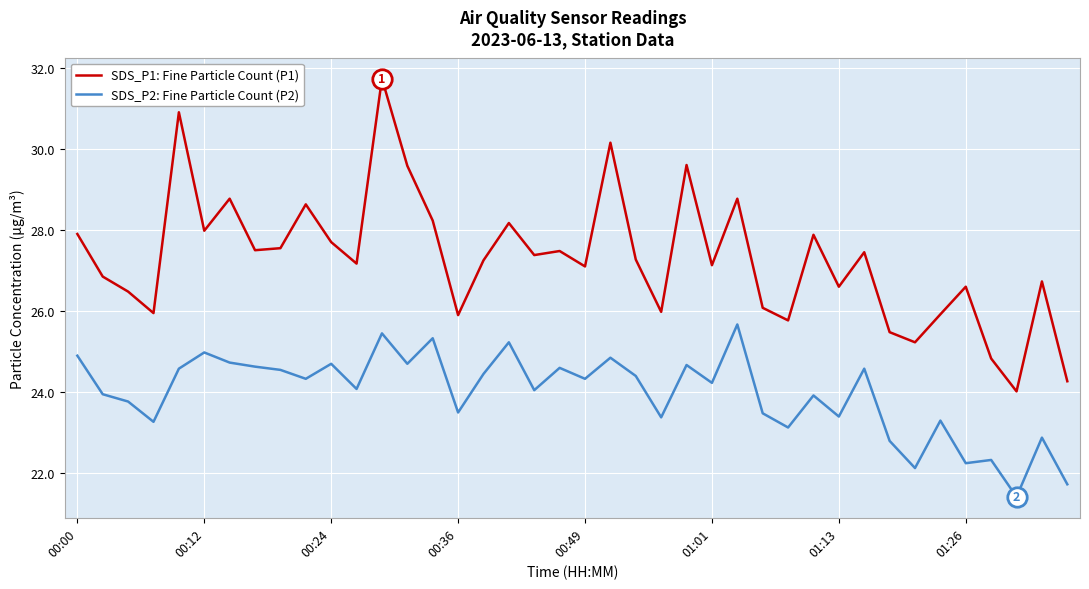

Rank the series by their maximum value, from highest to lowest.

SDS_P1: Fine Particle Count (P1), SDS_P2: Fine Particle Count (P2)